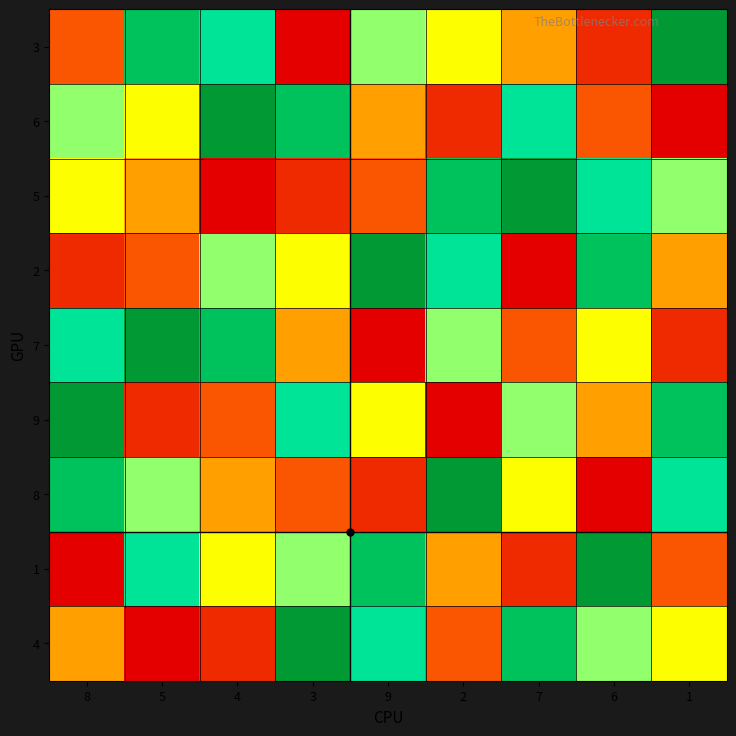

List the series in order of their peak value, lowest first.

3, 6, 5, 2, 7, 9, 8, 1, 4